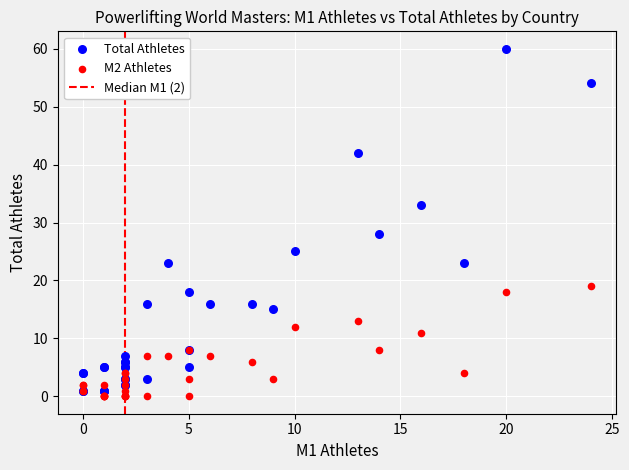

Which series contains the highest Y value?

Total Athletes